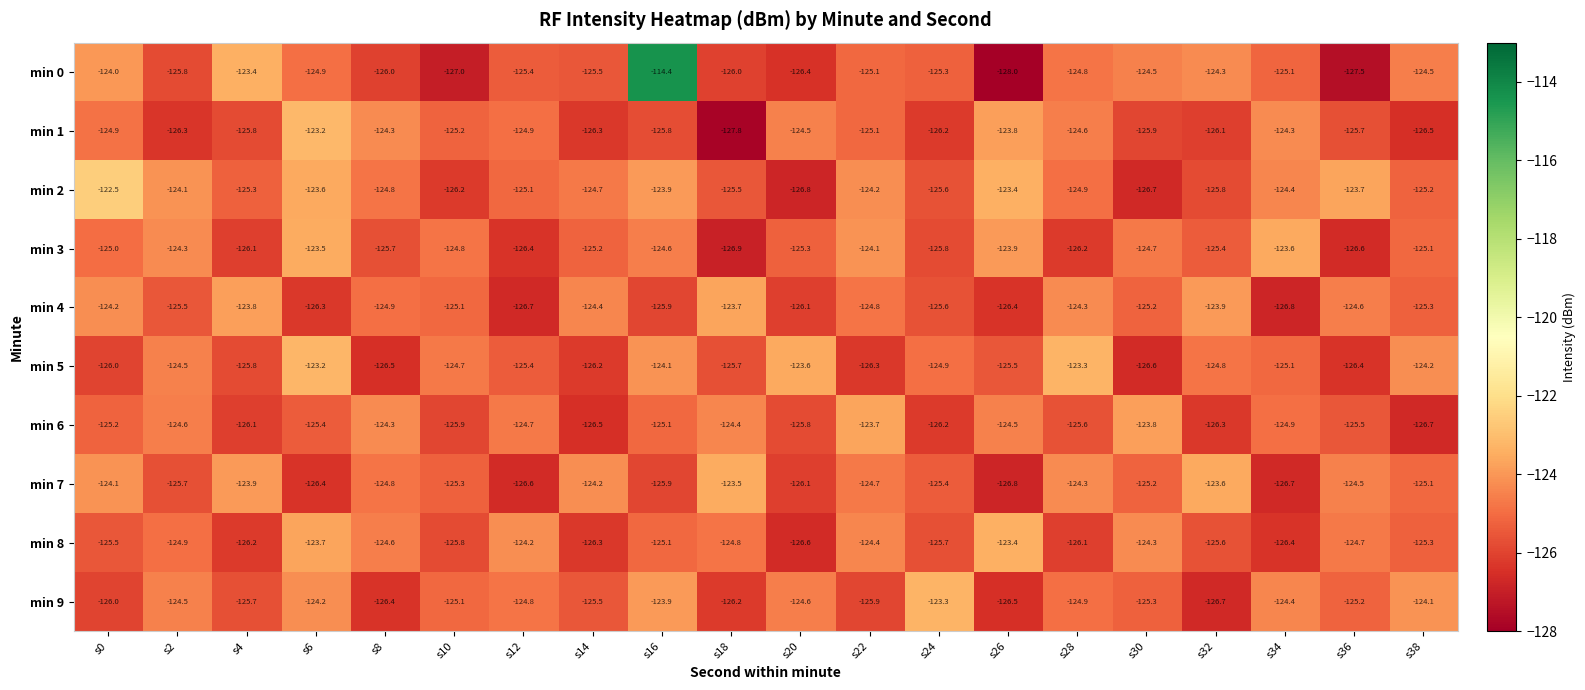

What is the total value across all series at s12?

-1254.2